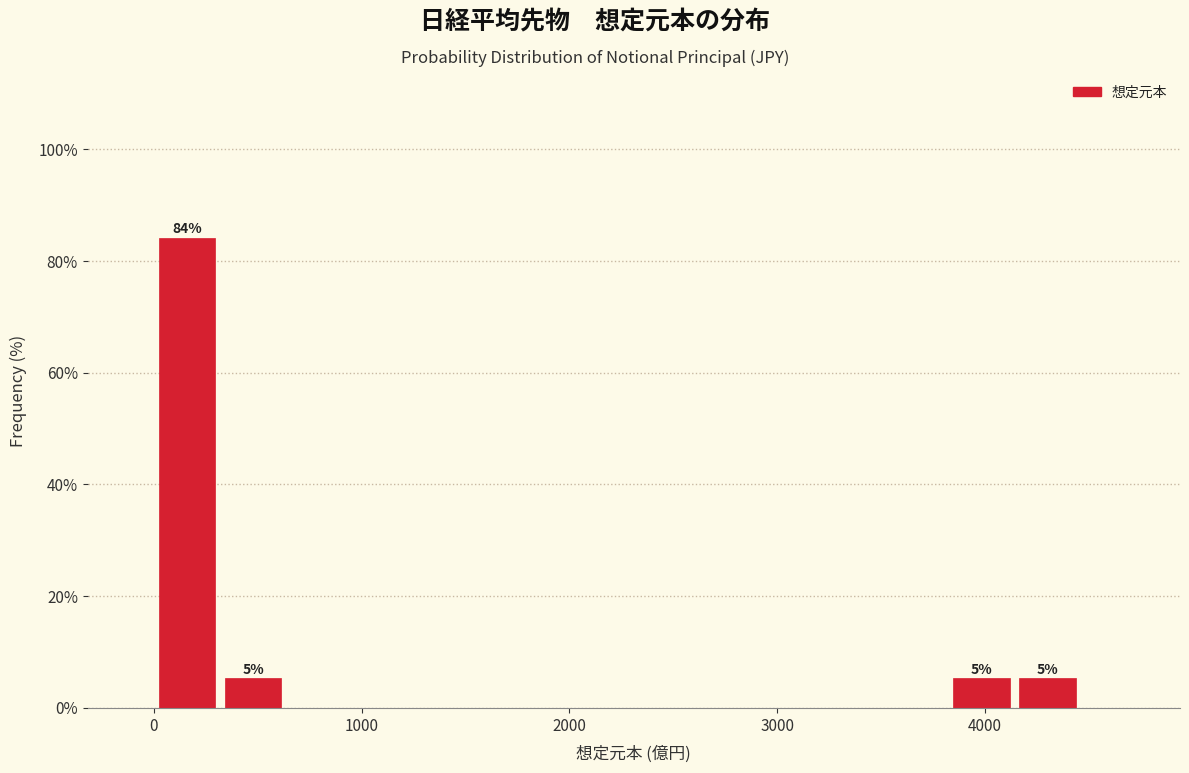

Around what value on the x-axis is the tallest bar? Give the approximate position of its centre, as read against the axis.

200